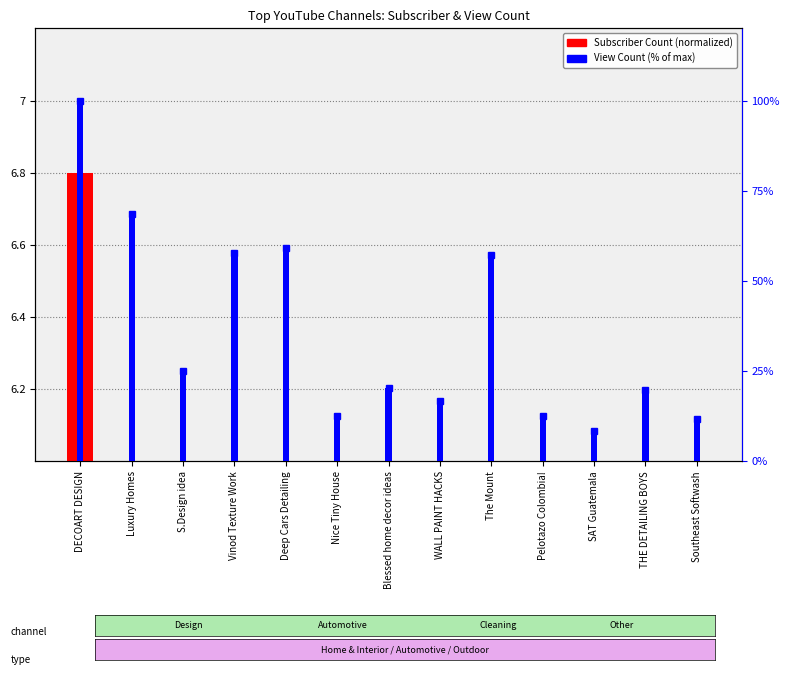

What is the difference between the second highest and second lowest values in the View Count (scaled %) series?

56.6